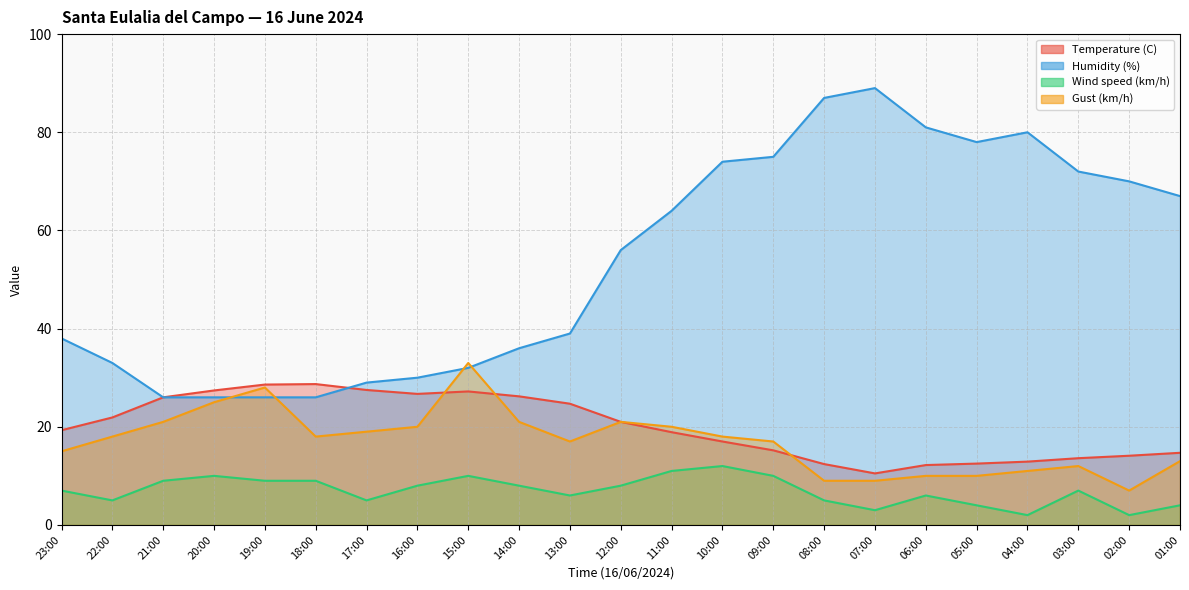

What is the total value across all series at 03:00?

104.6